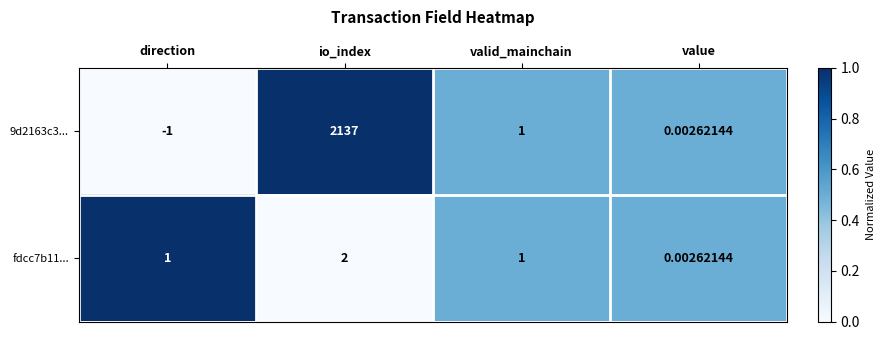

Count the number of data series in this chart.

2